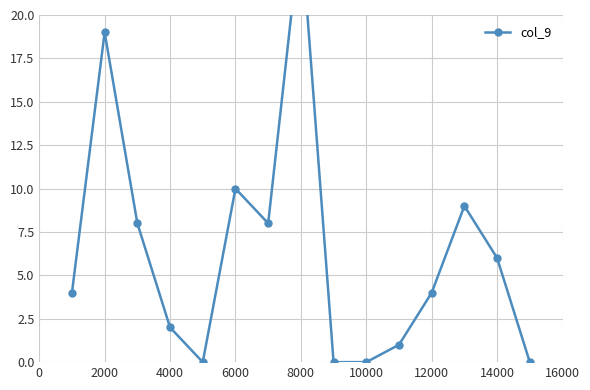

How many lines are shown in the chart?

1